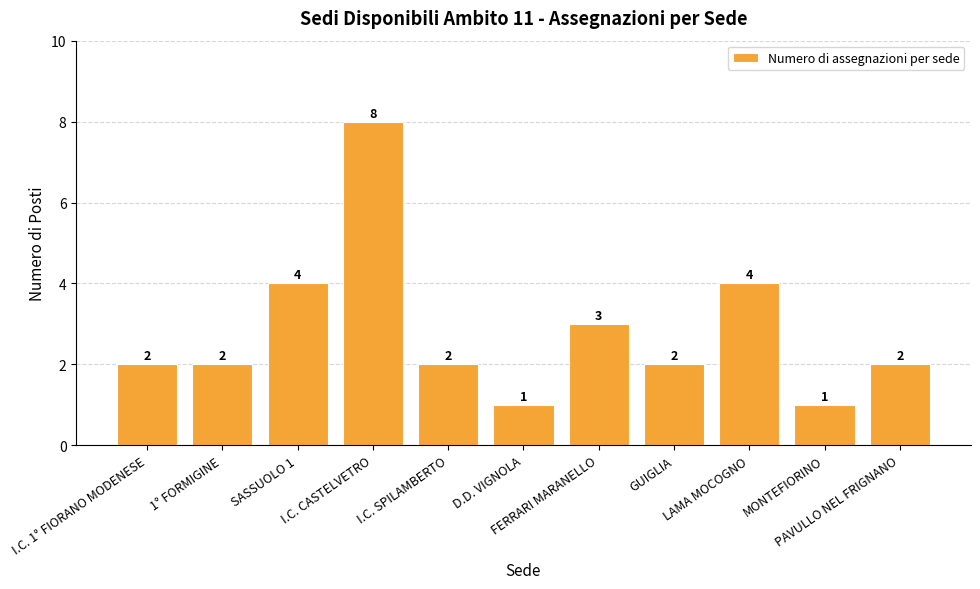

How many data points are less than 2?

2